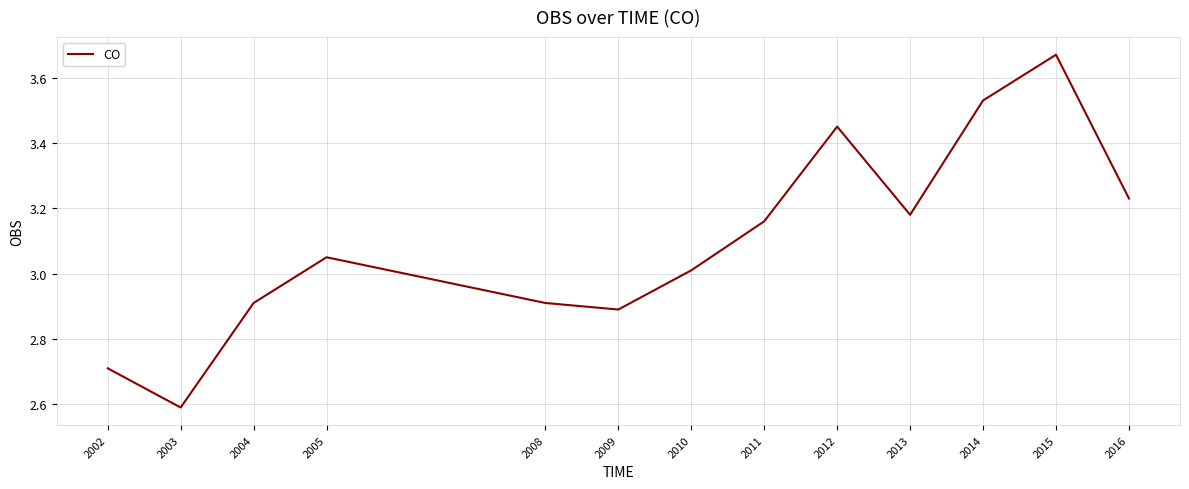

Between 2009 and 2014, which is larger?

2014